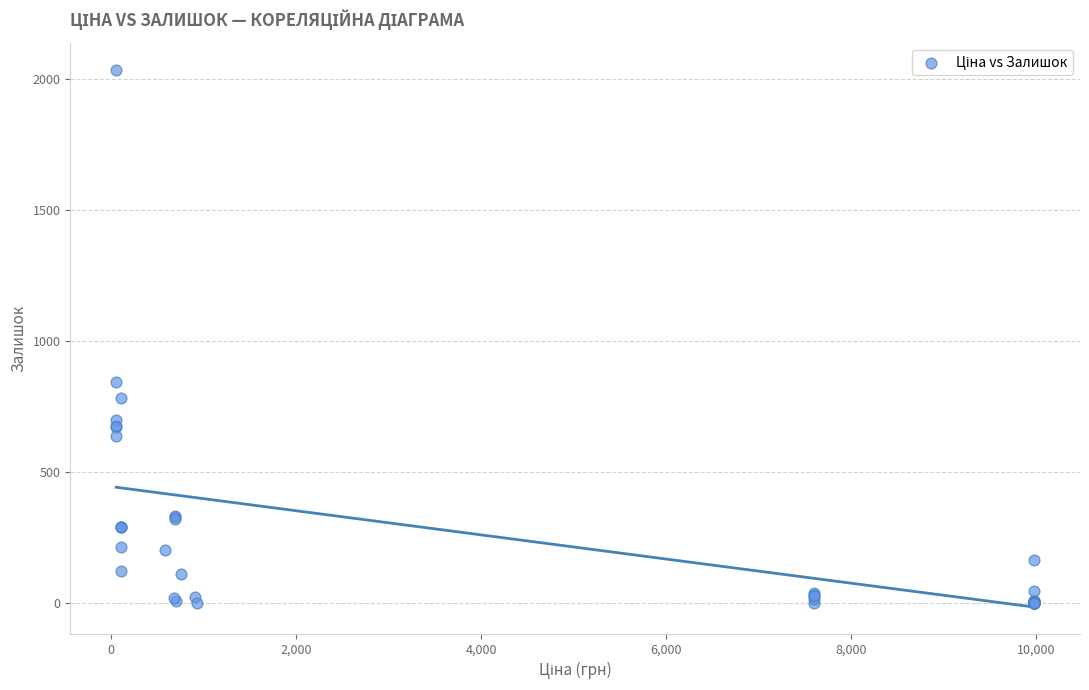

What Y value in the scatter plot is closest to 1016?

845